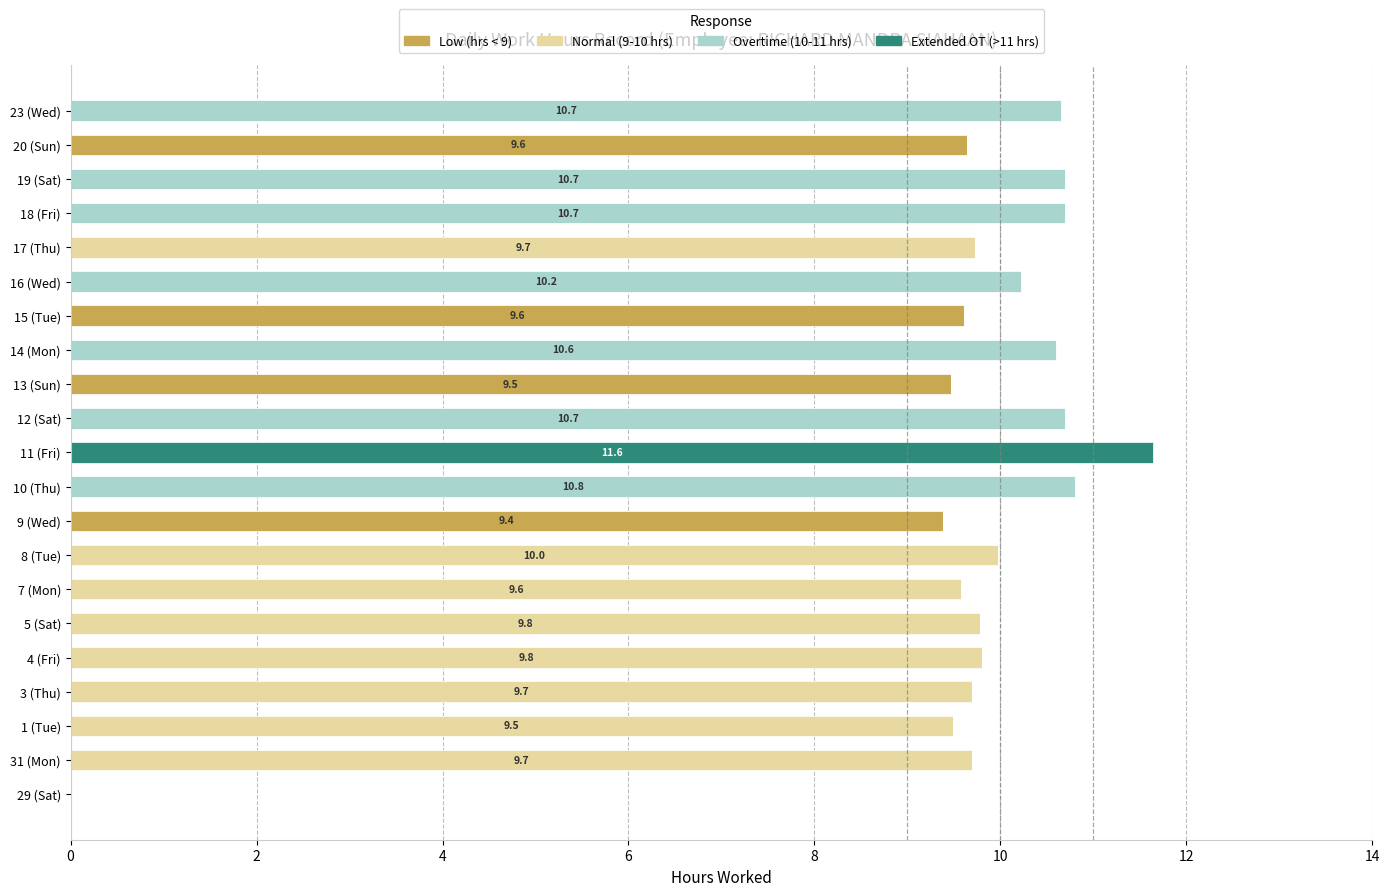

The value of Low (hrs < 9) at 10 (Thu) is -5.8. True or false?

False